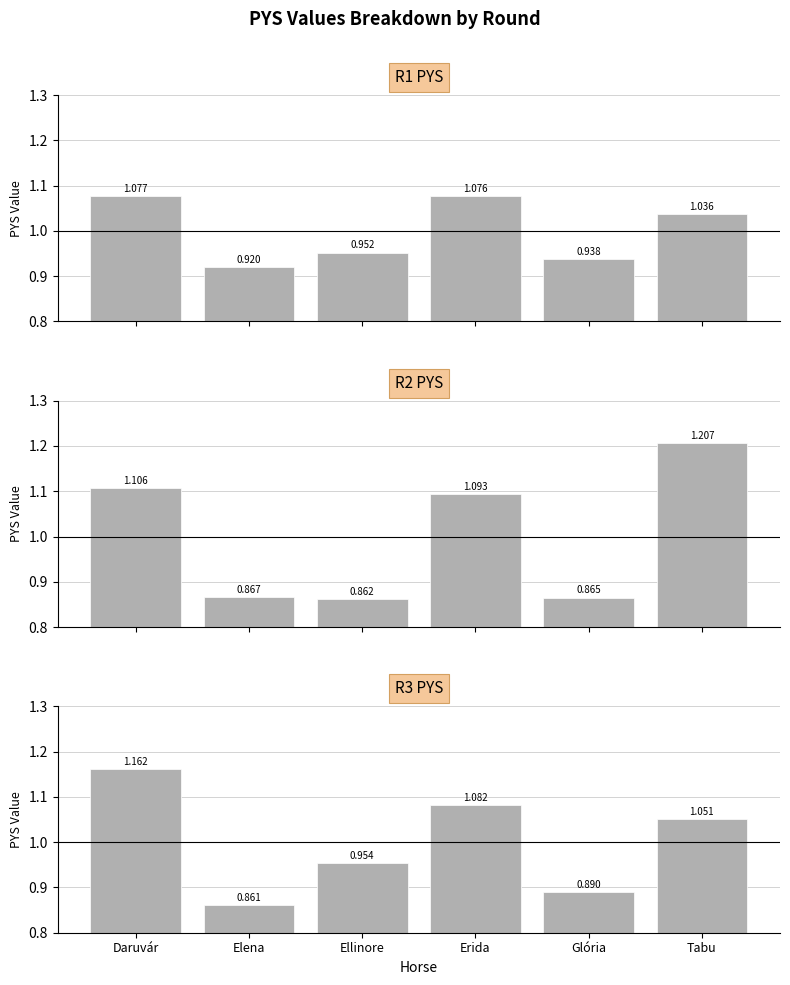

Reading left to right, what are all the values shown in this chart?

R1 PYS: Daruvár=1.1	Elena=0.9	Ellinore=1.0	Erida=1.1	Glória=0.9	Tabu=1.0
R2 PYS: Daruvár=1.1	Elena=0.9	Ellinore=0.9	Erida=1.1	Glória=0.9	Tabu=1.2
R3 PYS: Daruvár=1.2	Elena=0.9	Ellinore=1.0	Erida=1.1	Glória=0.9	Tabu=1.1